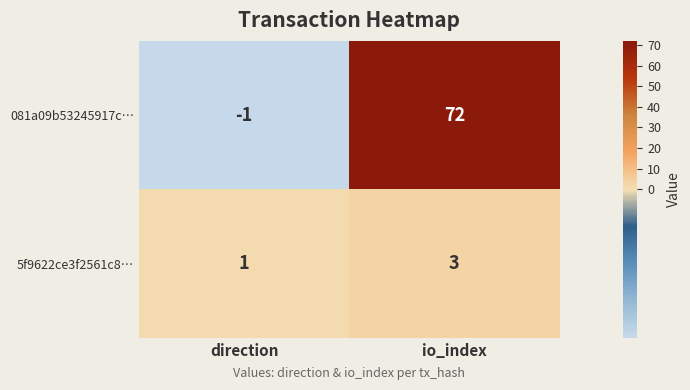

The 081a09b53245917c… series shows 72 at io_index. True or false?

True